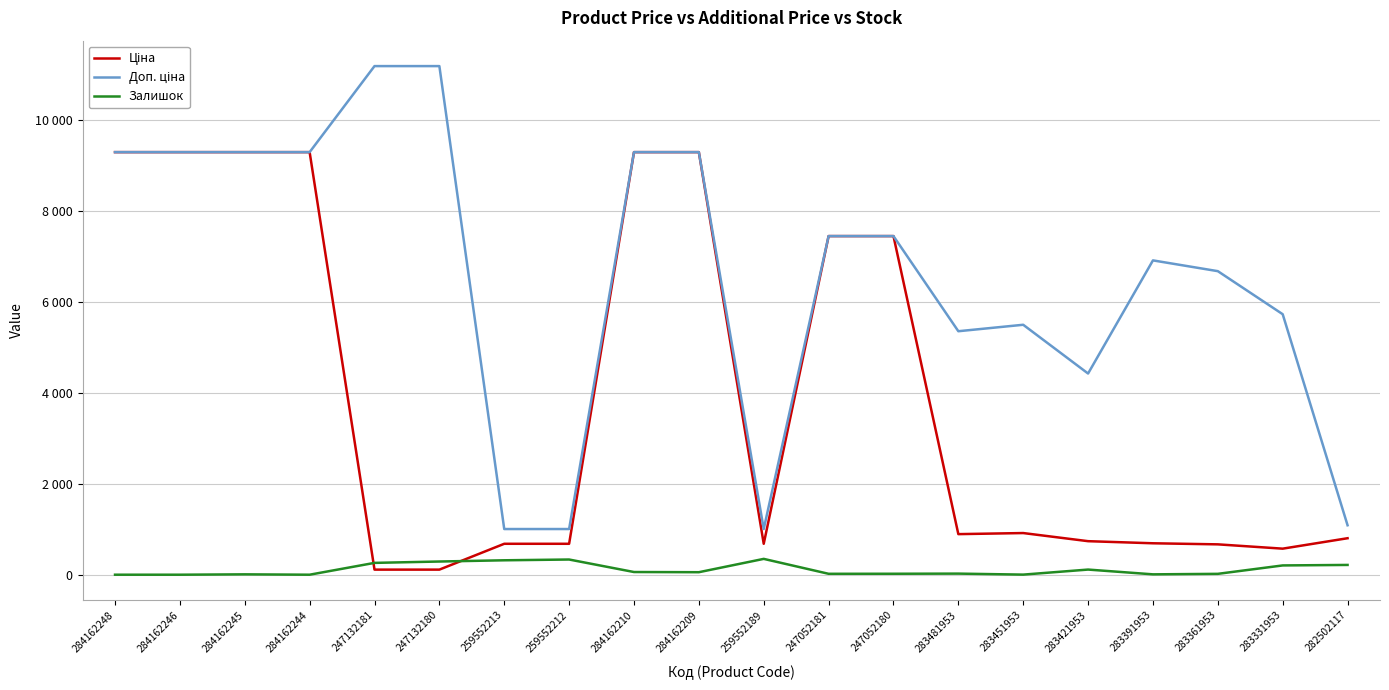

Does the chart display data point markers on the line(s)?

No